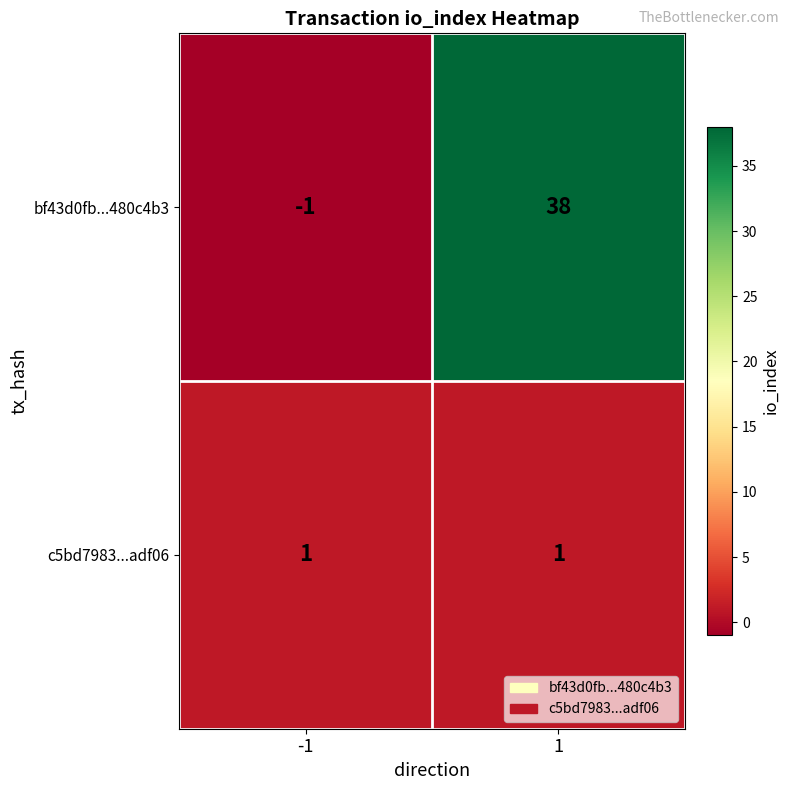

Is it true that bf43d0fb...480c4b3 equals 55 at 1?

False